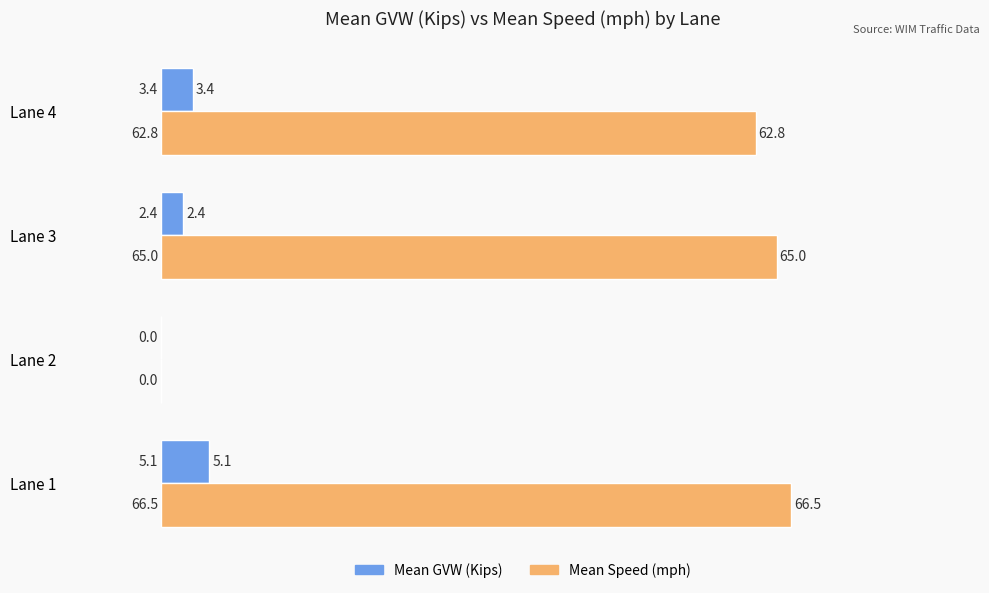

Between Lane 2 and Lane 4, which series saw the biggest shift?

Mean Speed (mph)